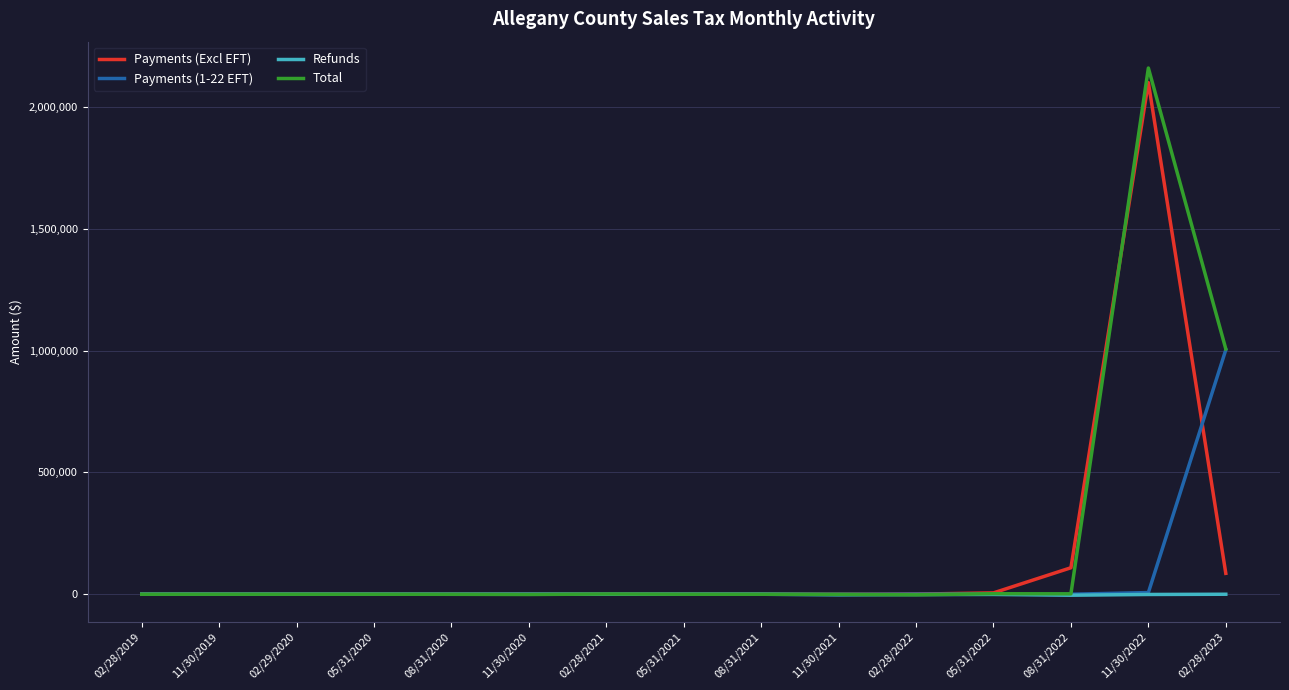

The value of Refunds at 11/30/2019 is -3.1. True or false?

True